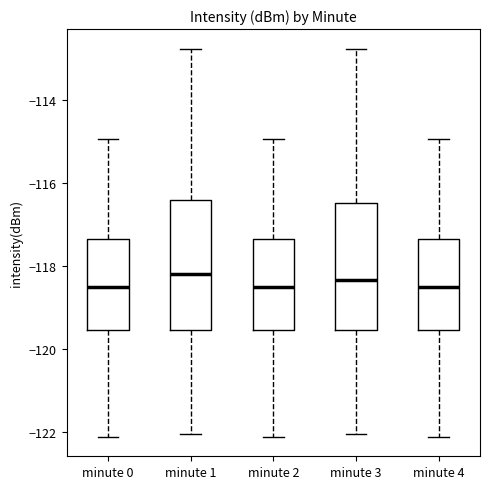

Reading left to right, read every box against the y-axis: the position of its median line, the range the box covers, and the ends of its whiskers. The values are not printed on the chart, so give them approximately, as read against the axis.

minute 0: median -118.6, box -119.6 to -117.4, whiskers -122.2 to -115.0
minute 1: median -118.2, box -119.6 to -116.4, whiskers -122.0 to -112.8
minute 2: median -118.6, box -119.6 to -117.4, whiskers -122.2 to -115.0
minute 3: median -118.4, box -119.6 to -116.4, whiskers -122.0 to -112.8
minute 4: median -118.6, box -119.6 to -117.4, whiskers -122.2 to -115.0